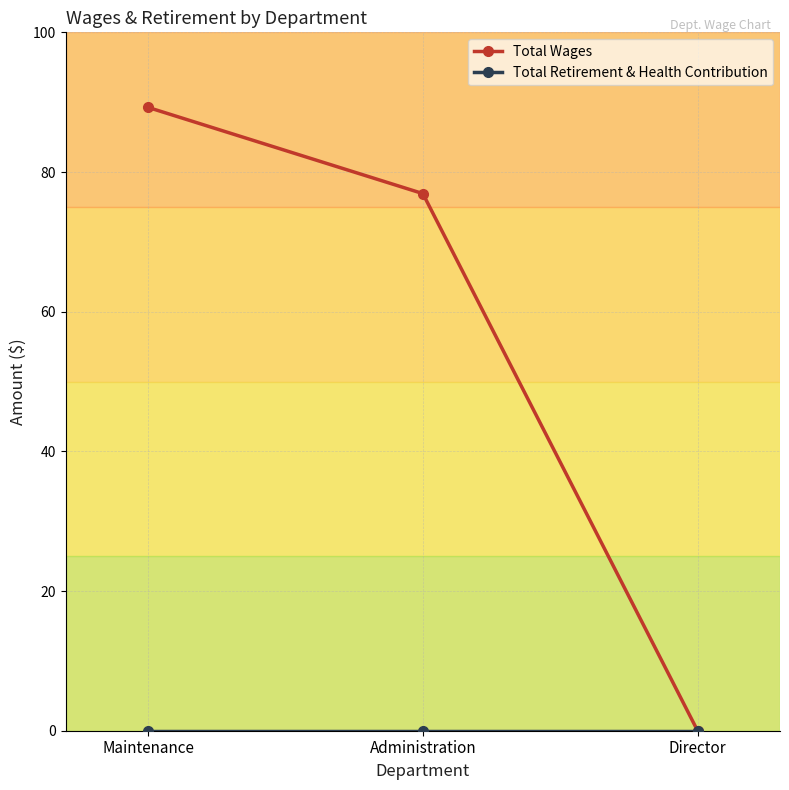

Does the chart have visible grid lines?

Yes